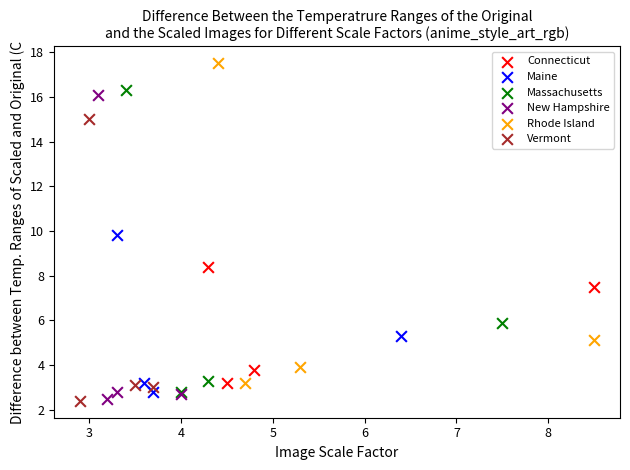

Which series has the largest Y range (max minus min)?

Rhode Island